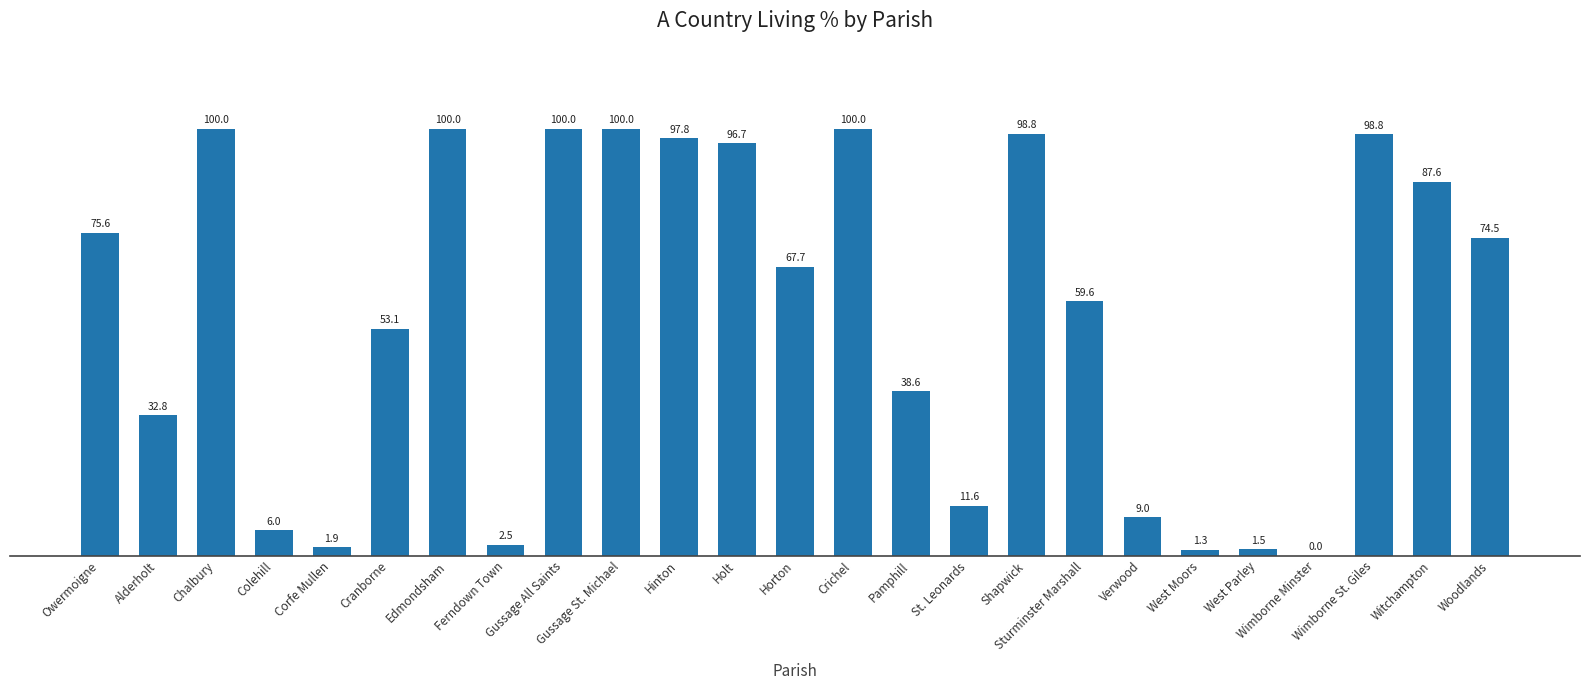

At which label does the data first exceed 67?

Owermoigne